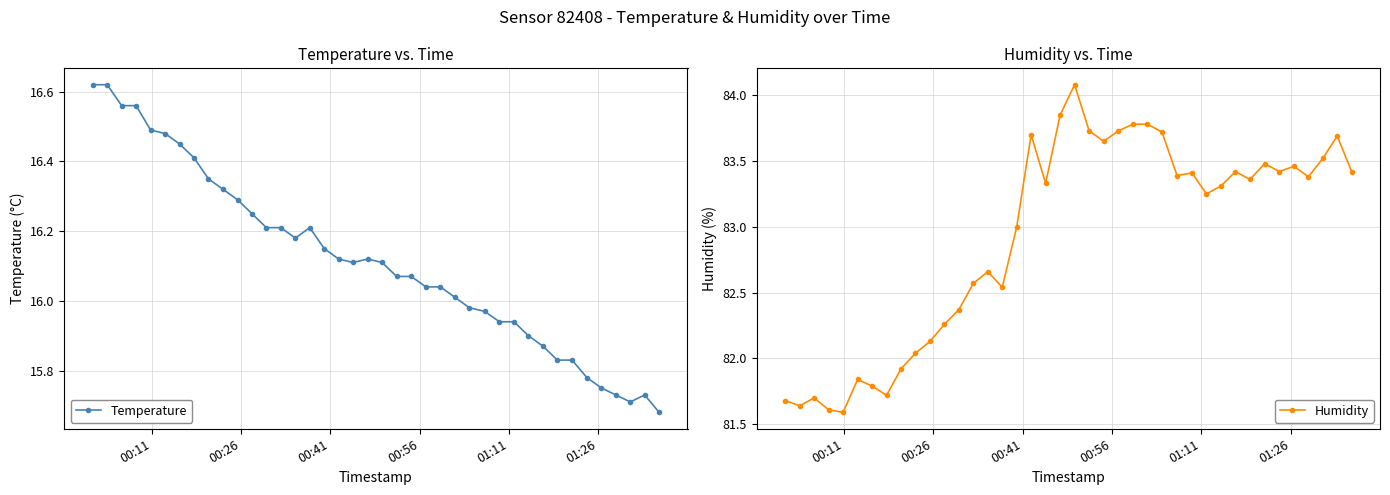

What is the maximum value for Humidity?

84.1